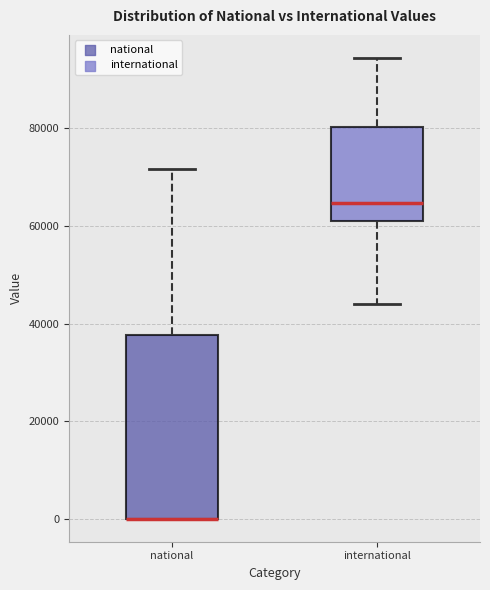

Reading left to right, read every box against the y-axis: the position of its median line, the range the box covers, and the ends of its whiskers. The values are not printed on the chart, so give them approximately, as read against the axis.

national: median 0 (drawn on the box's lower edge), box 0 to 38000, whiskers 0 to 72000
international: median 64000, box 62000 to 80000, whiskers 44000 to 94000